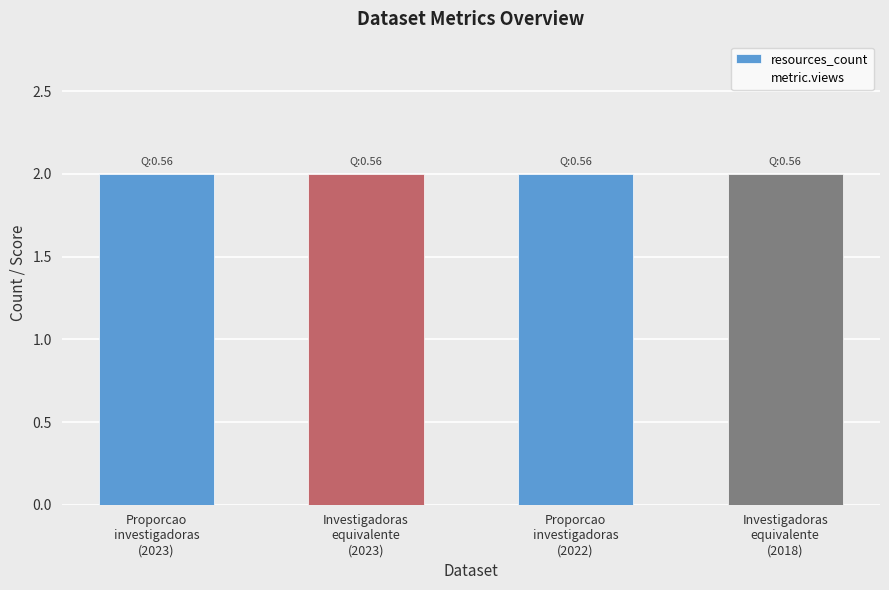

At which label is resources_count closest to 2?

Proporcao
investigadoras
(2023)